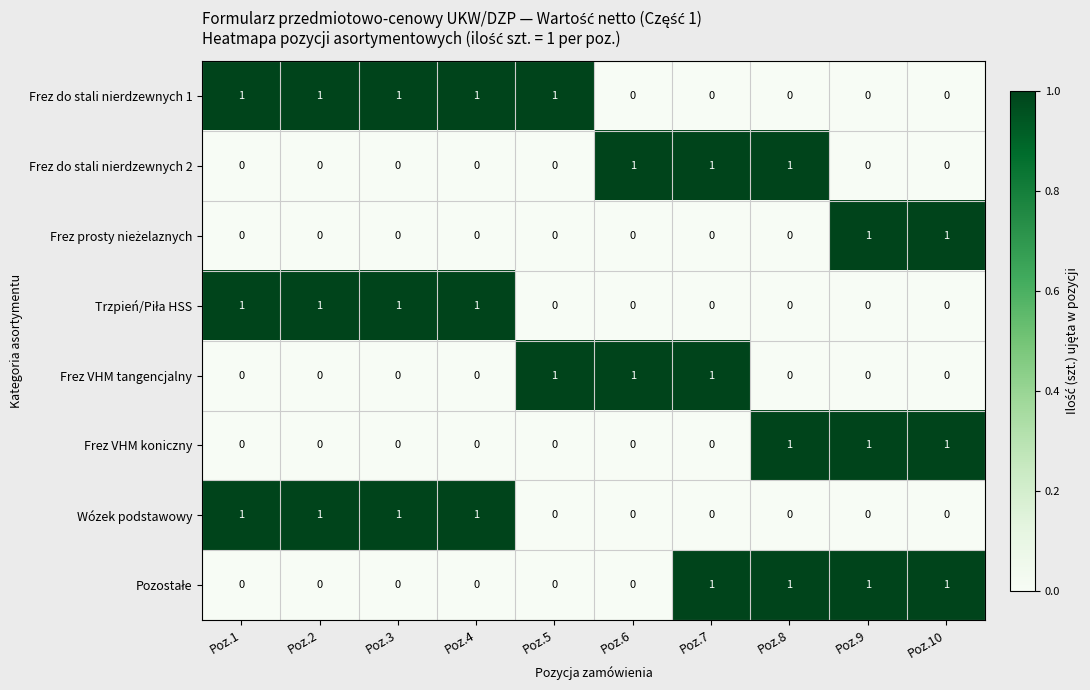

What is the sum of all Frez VHM koniczny values?

3